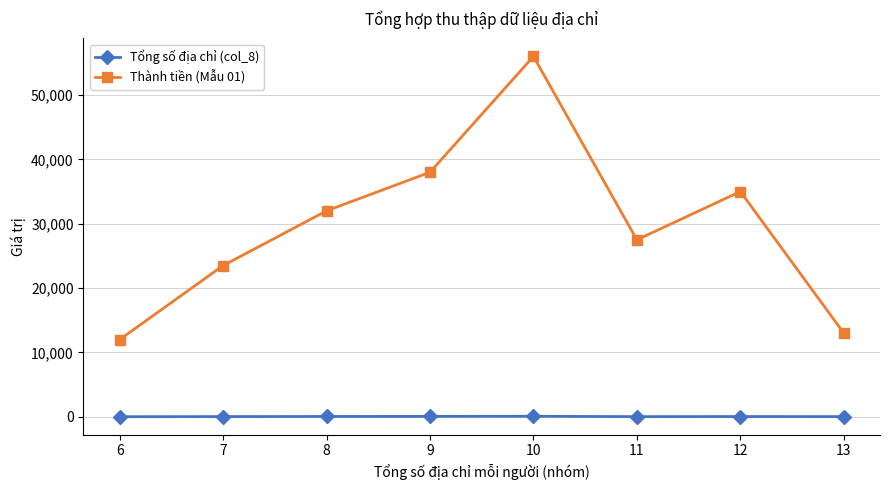

True or false: Tổng số địa chỉ (col_8) and Thành tiền (Mẫu 01) intersect in this chart.

False